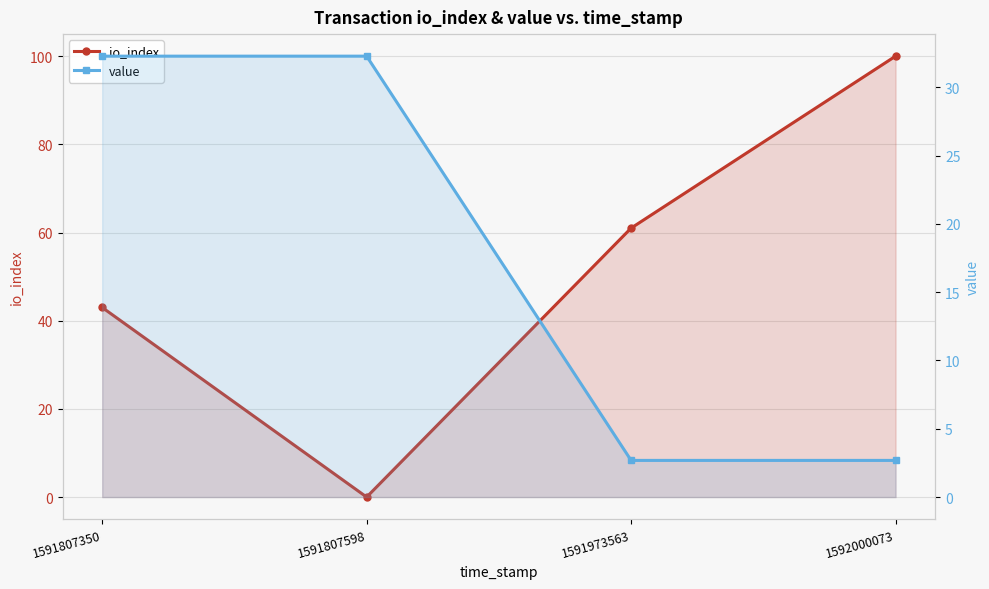

True or false: io_index has more than 2 interior local peaks.

False